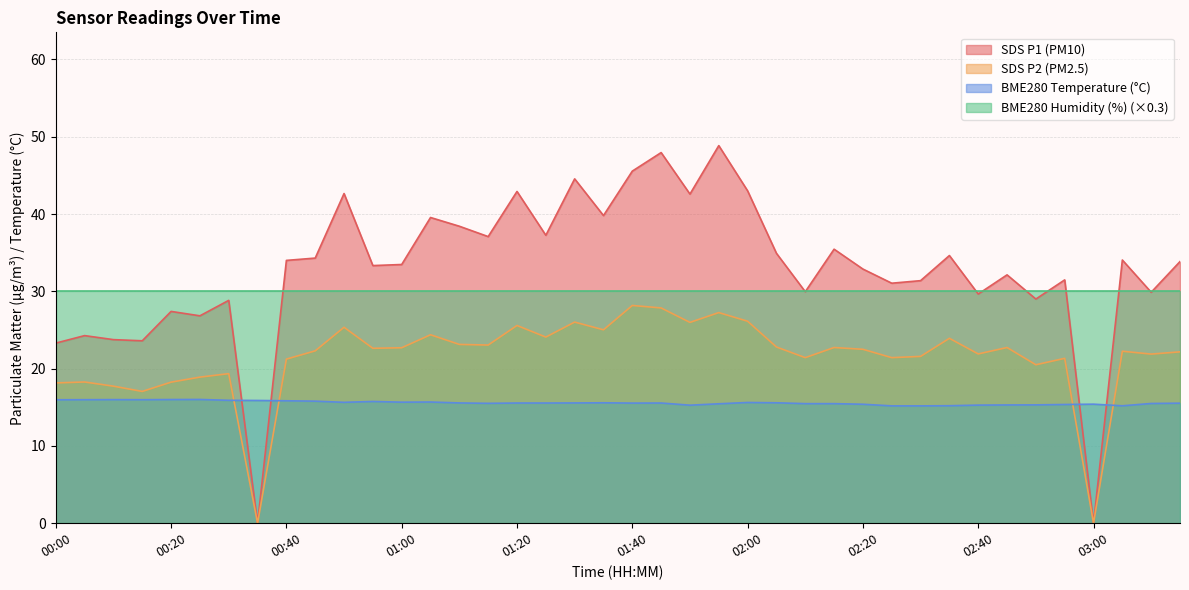

Count the number of data series in this chart.

4